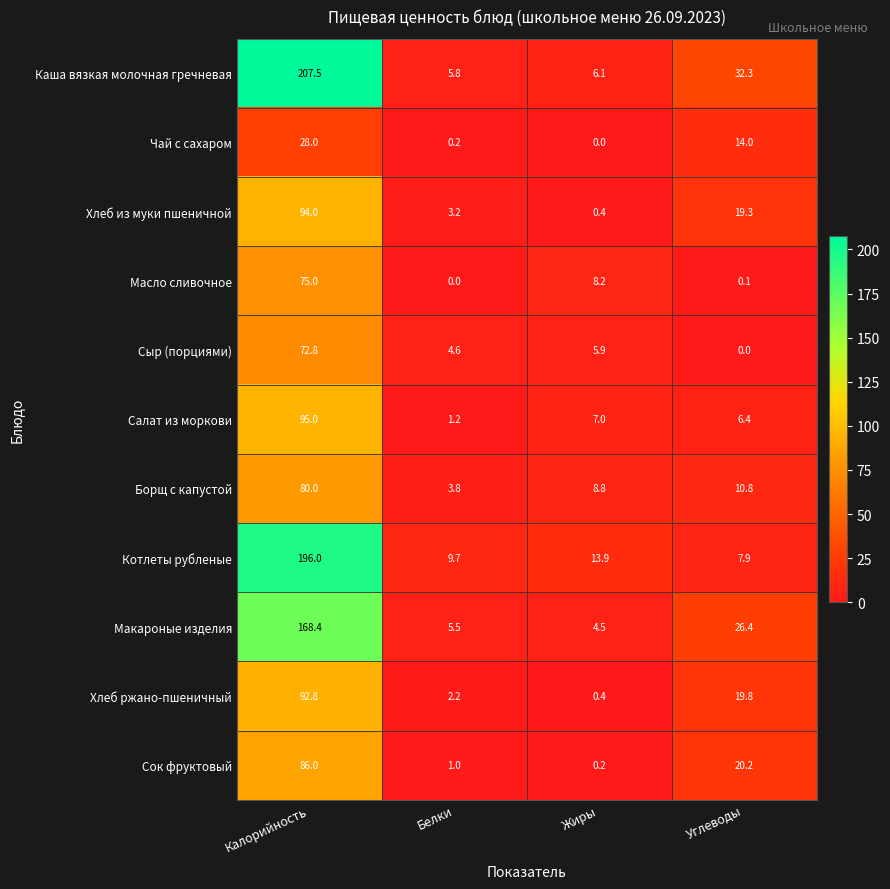

The value of Салат из моркови at Калорийность is 163.2. True or false?

False